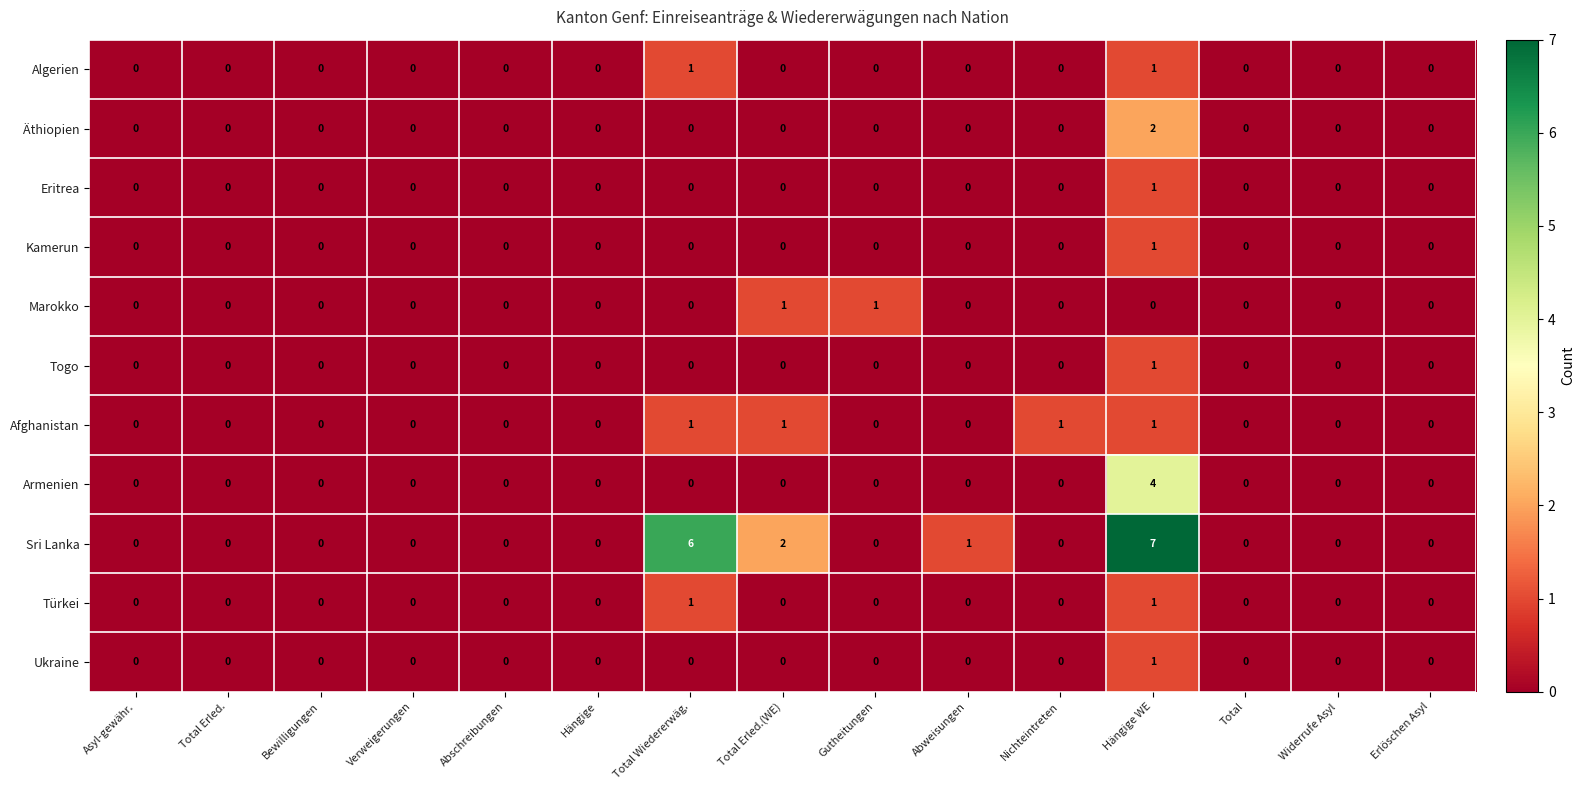

At which category is the sum across all series the highest?

Hängige WE